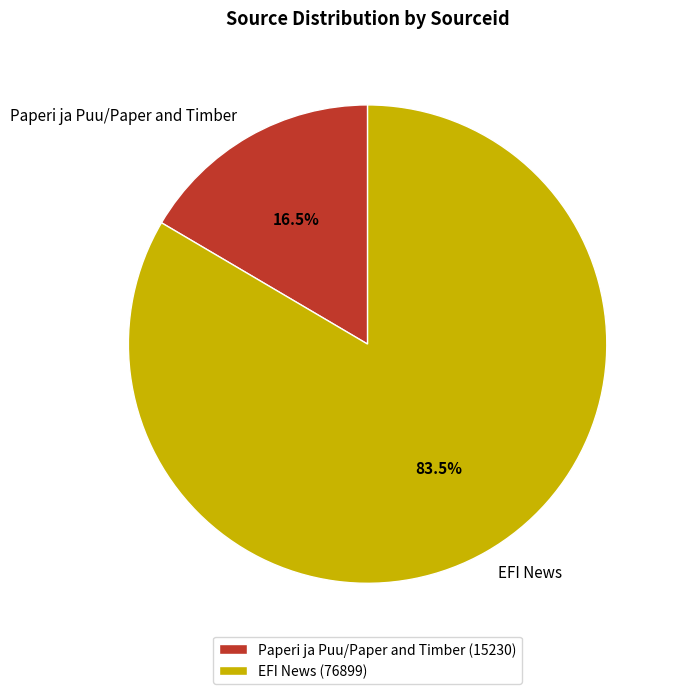

Do EFI News and Paperi ja Puu/Paper and Timber together represent more than half of the pie?

Yes